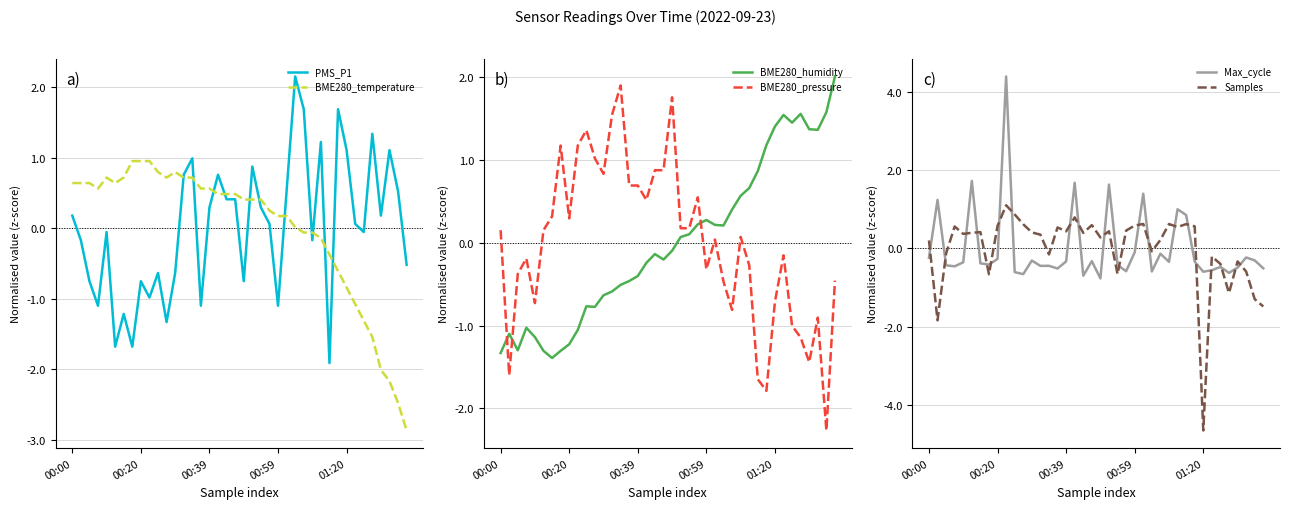

How many data points in BME280_temperature are above 0?

27